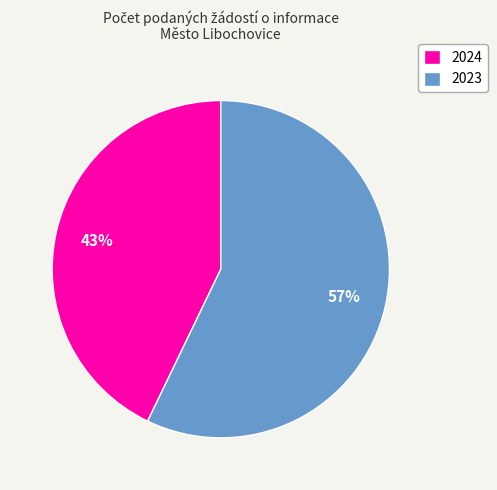

To the nearest percent, what is the difference between the 2023 and 2024 slice percentages?

14%